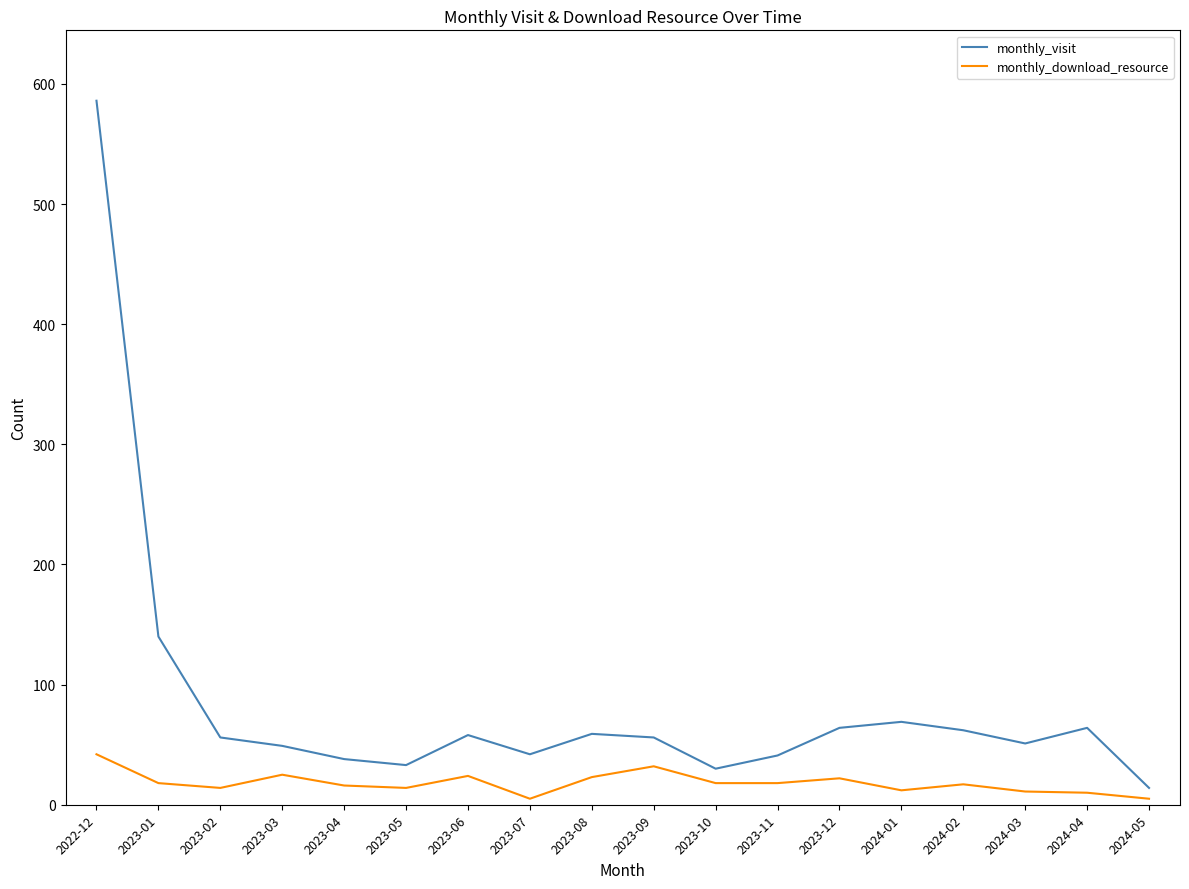

What is the difference between the highest and lowest values at 2023-11?

23